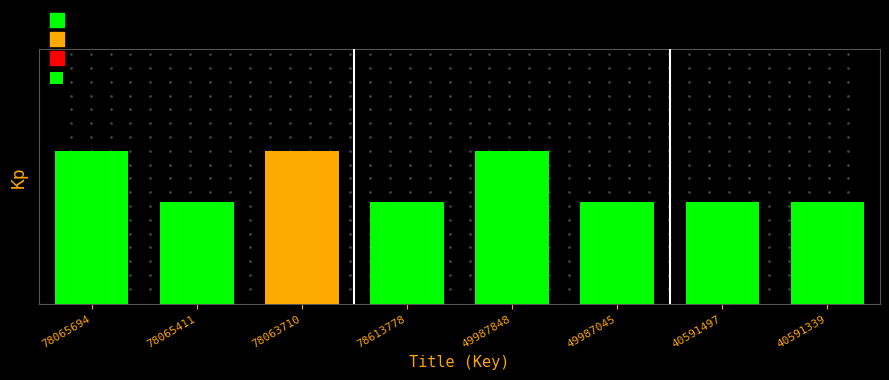

What is the difference between the maximum and minimum values?

1